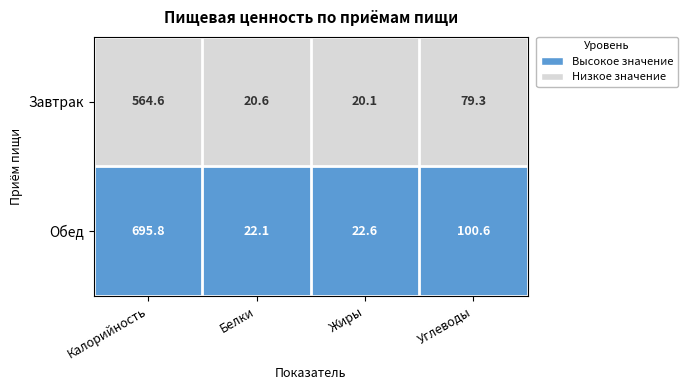

What is the difference between the highest and lowest values at Углеводы?

21.3